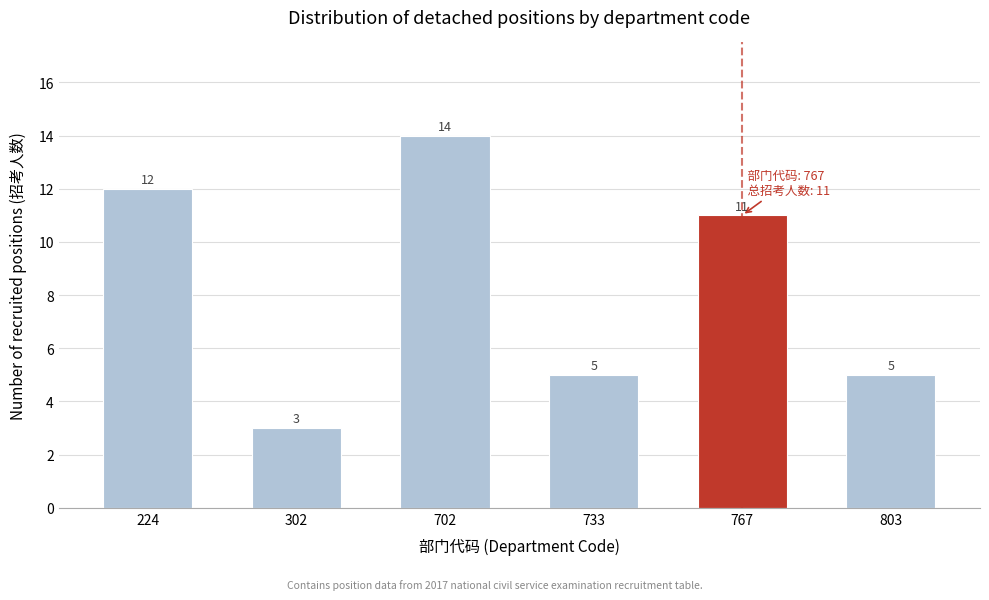

Reading left to right, transcribe all the data shown in this chart.

12	3	14	5	11	5